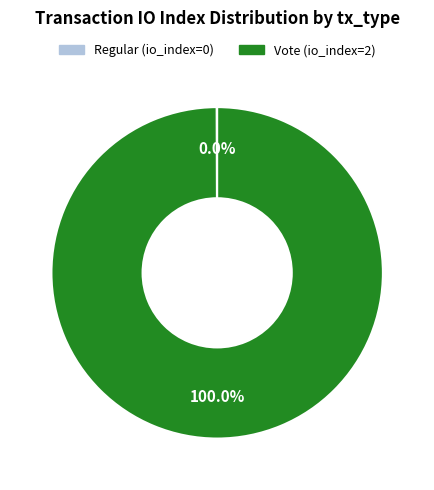

Does any single category account for the majority?

Yes